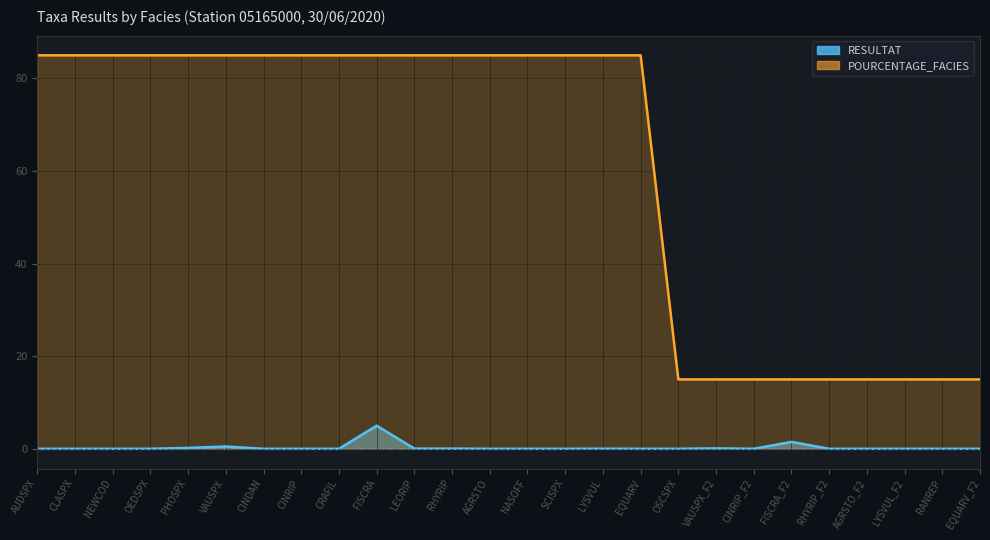

True or false: RESULTAT has a value of 0.0 at LYSVUL.

True